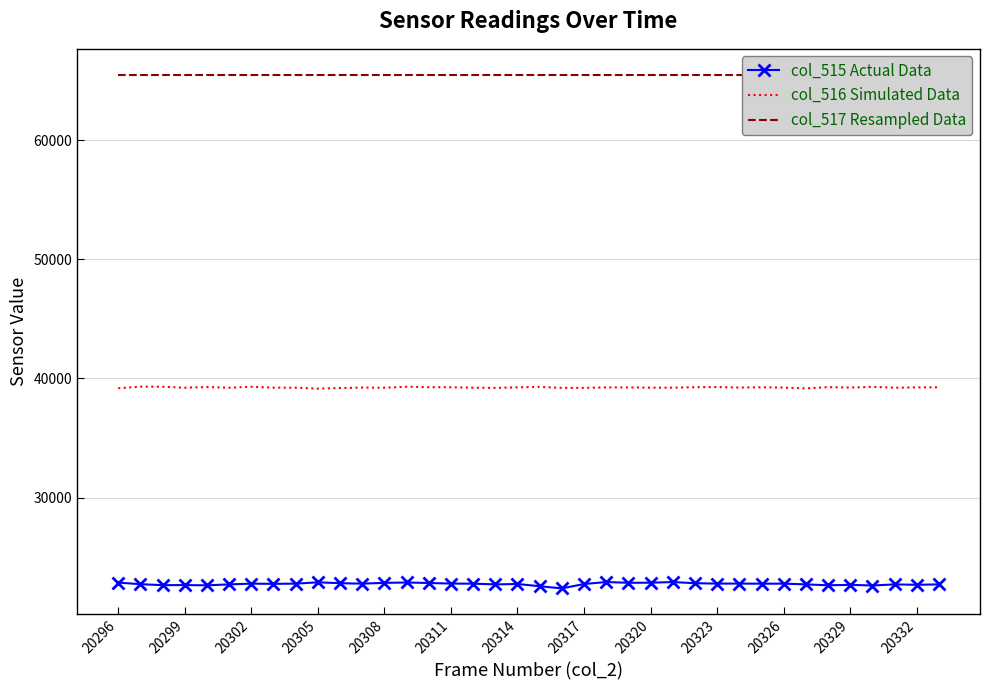

The col_515 Actual Data series shows 32817 at 20317. True or false?

False